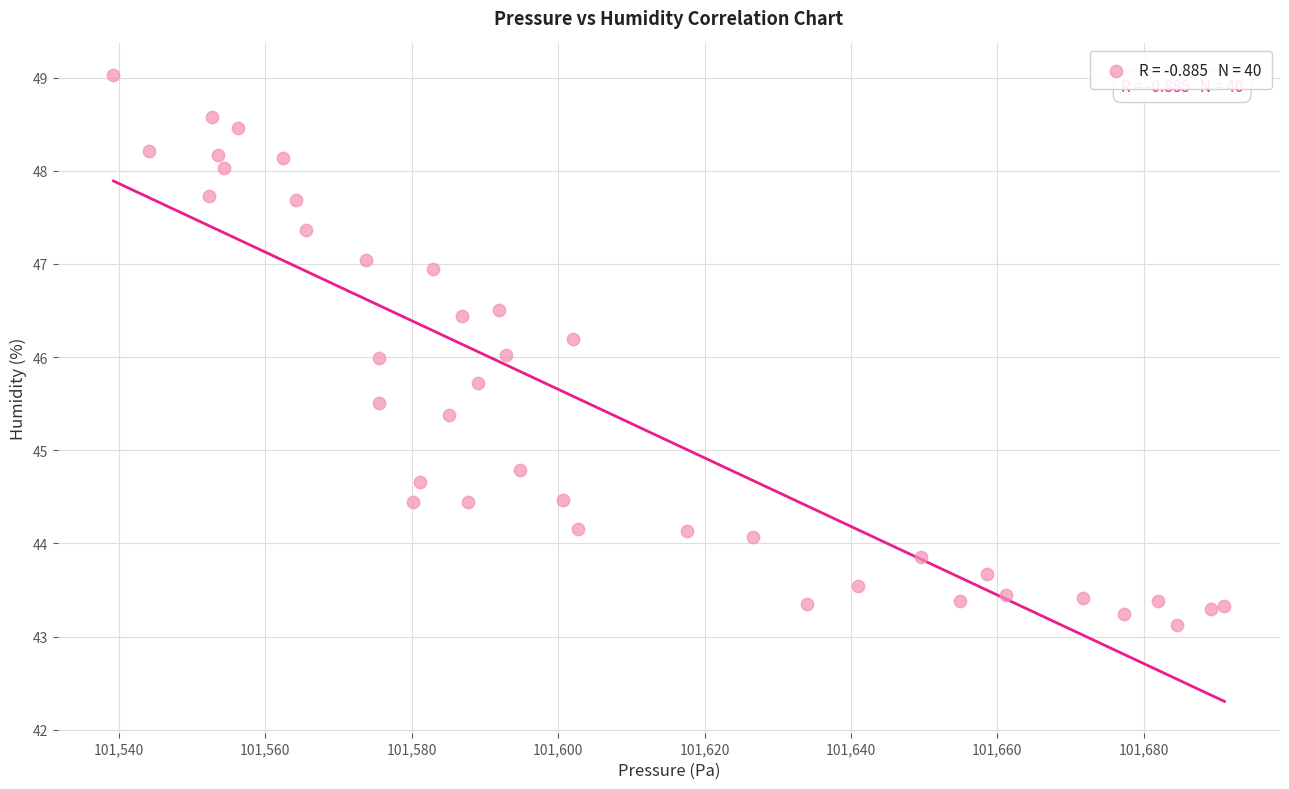

What is the range of X values (max minus min)?

151.8